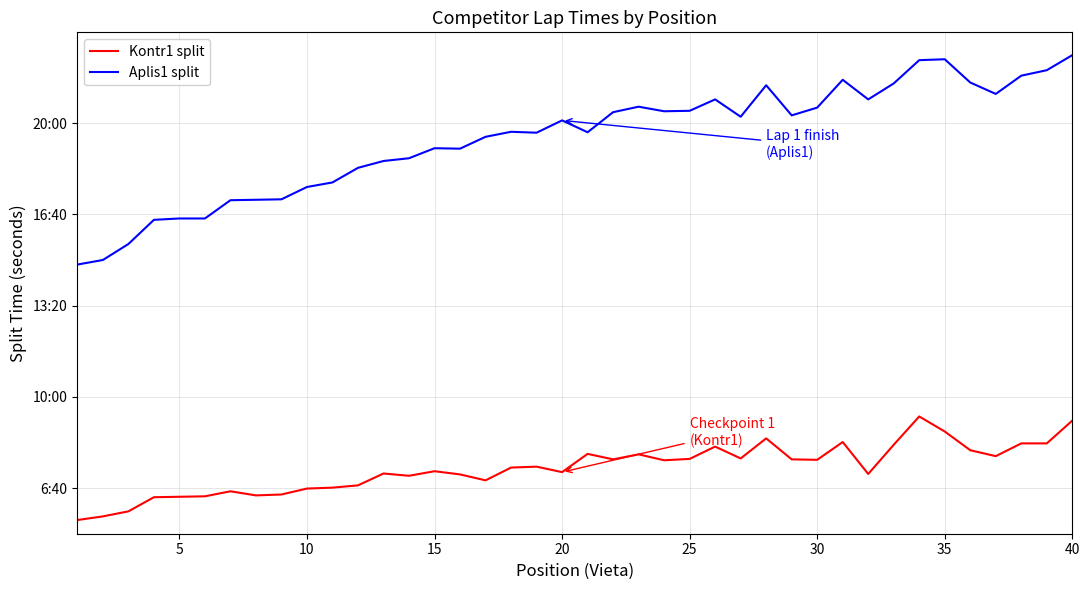

True or false: Kontr1 split and Aplis1 split intersect in this chart.

False